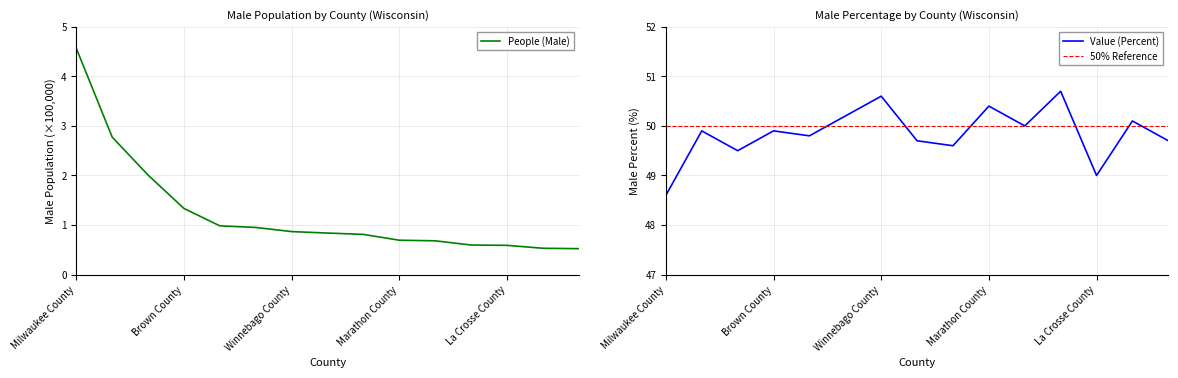

True or false: People (Male) and Value (Percent) intersect in this chart.

False